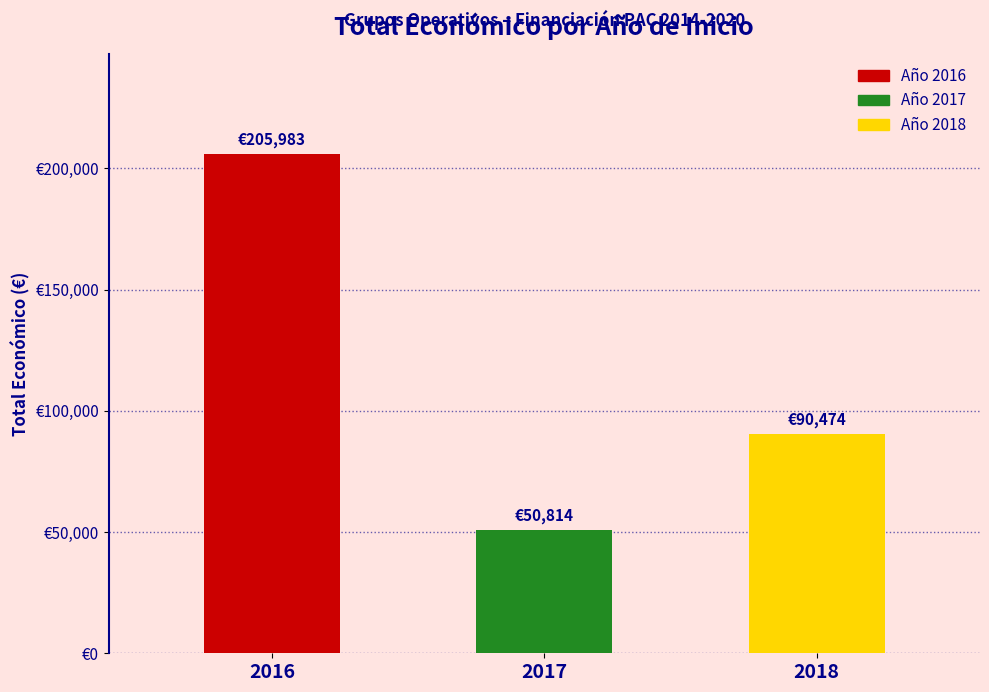

List the labels in order of value, smallest first.

2017, 2018, 2016